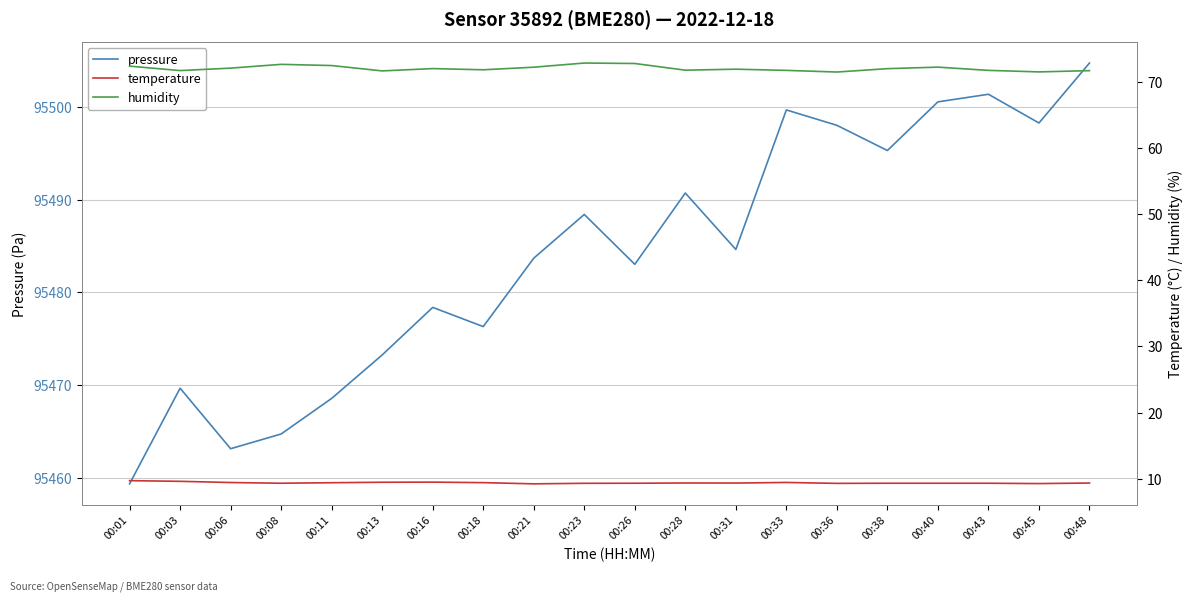

What is the value of the humidity point at the 1st from the left?

72.3